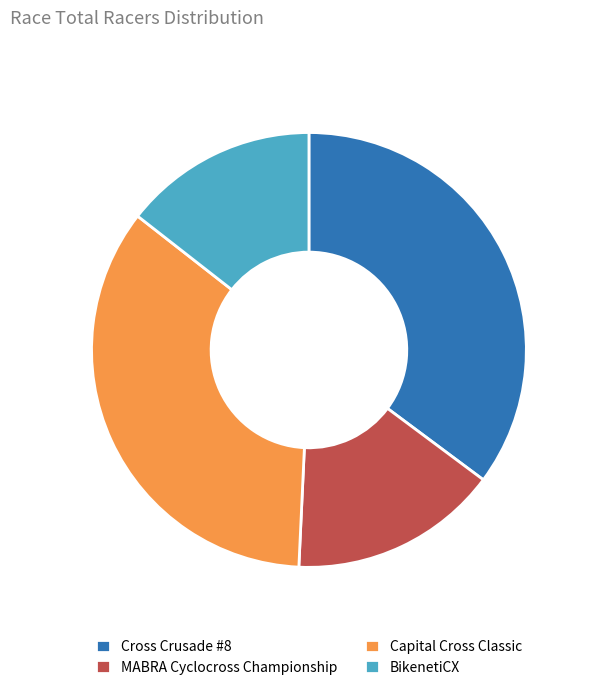

Is it true that MABRA Cyclocross Championship is 2% of the pie?

False